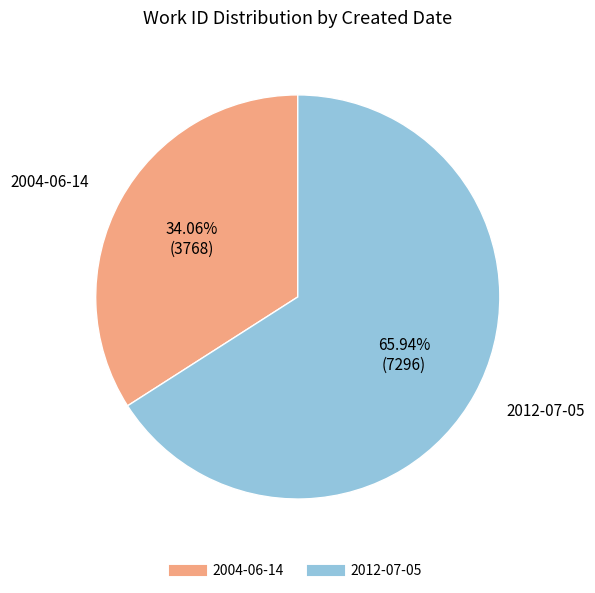

Between 2004-06-14 and 2012-07-05, which is larger?

2012-07-05